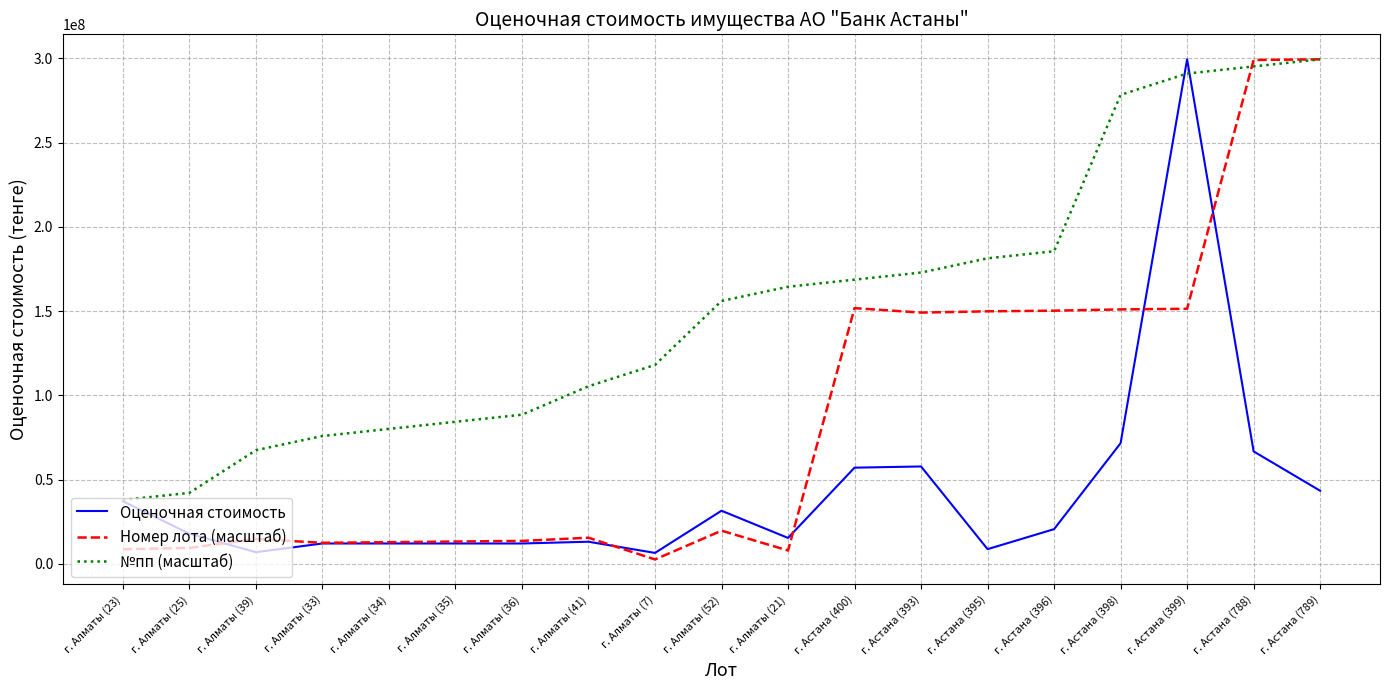

What is the average value of the Номер лота (масштаб) series?

85988413.3